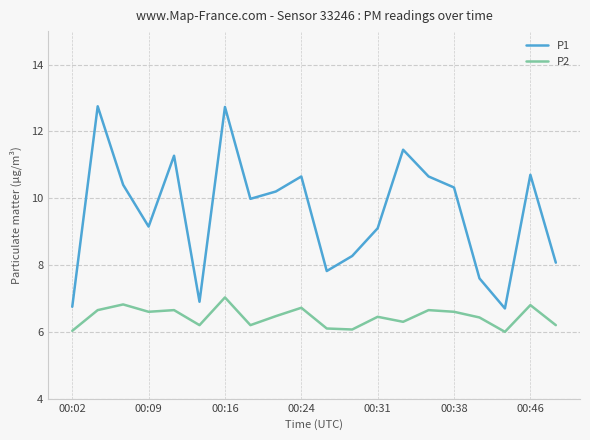

Which series has the largest total across all categories?

P1